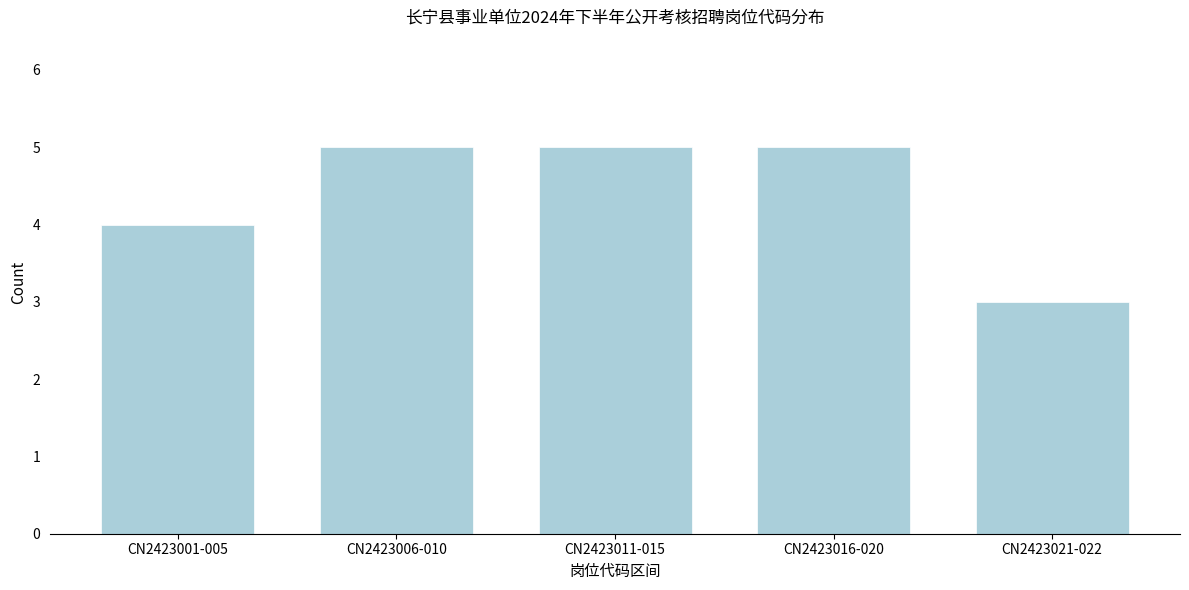

Reading left to right, extract all data points from this chart.

4	5	5	5	3